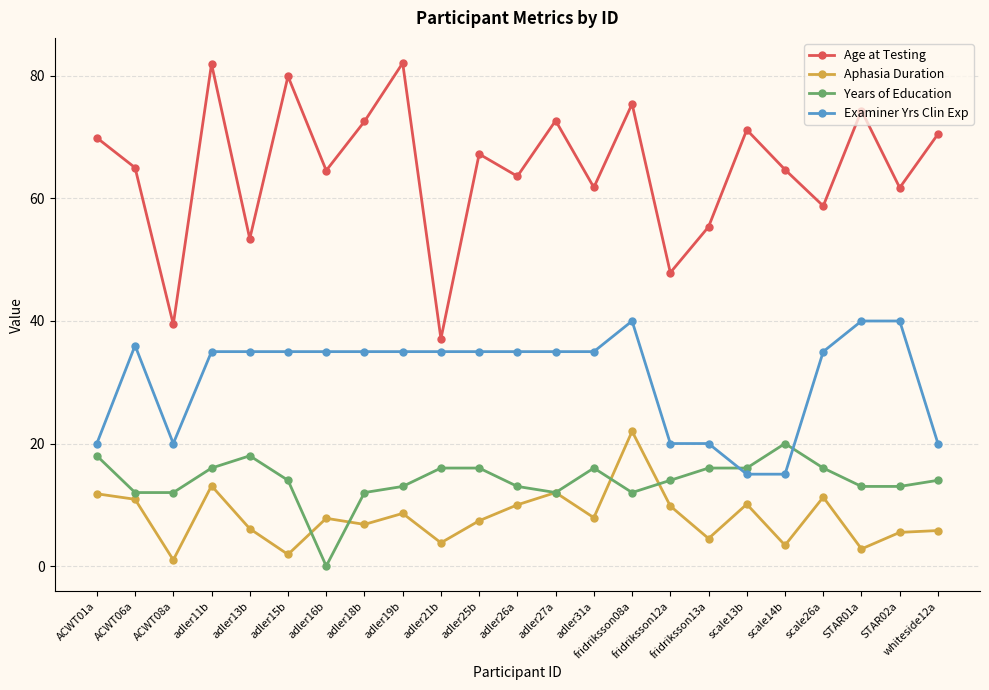

How many data points does each series have?

23